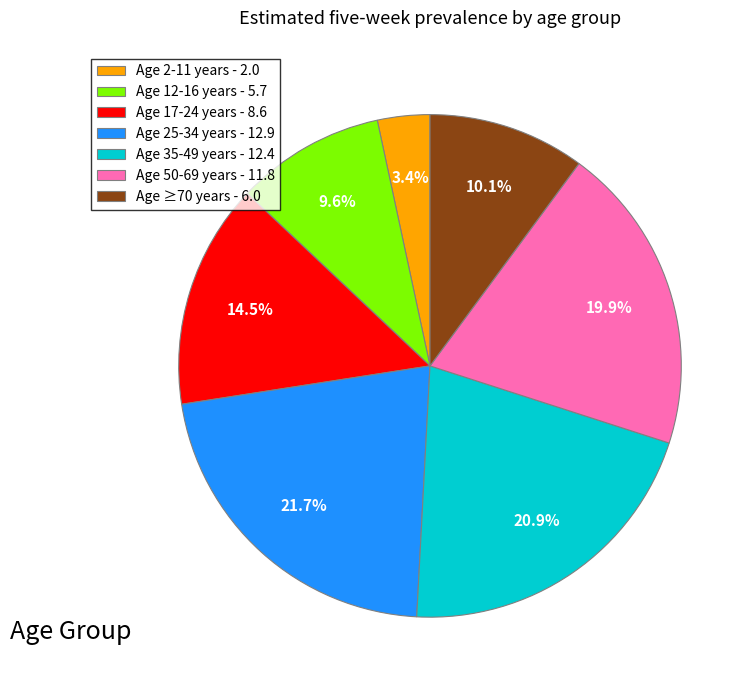

Is it true that Age ≥70 years is 1% of the pie?

False